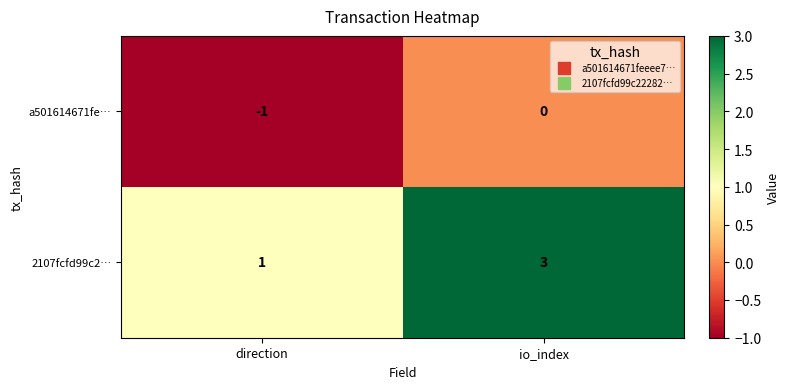

The 2107fcfd99c2… series shows 3 at io_index. True or false?

True